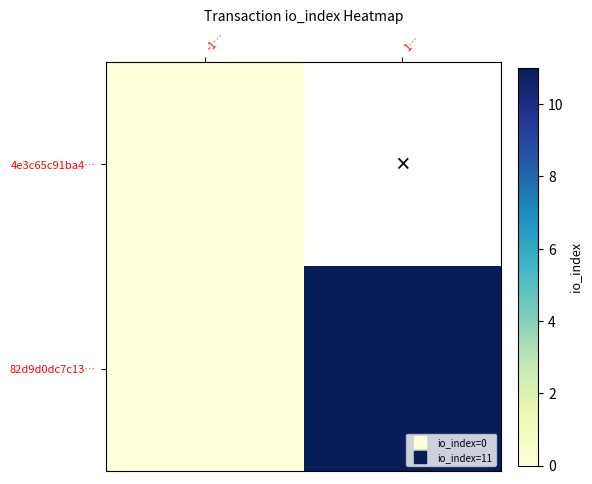

List the series in order of their peak value, highest first.

82d9d0dc7c13…, 4e3c65c91ba4…